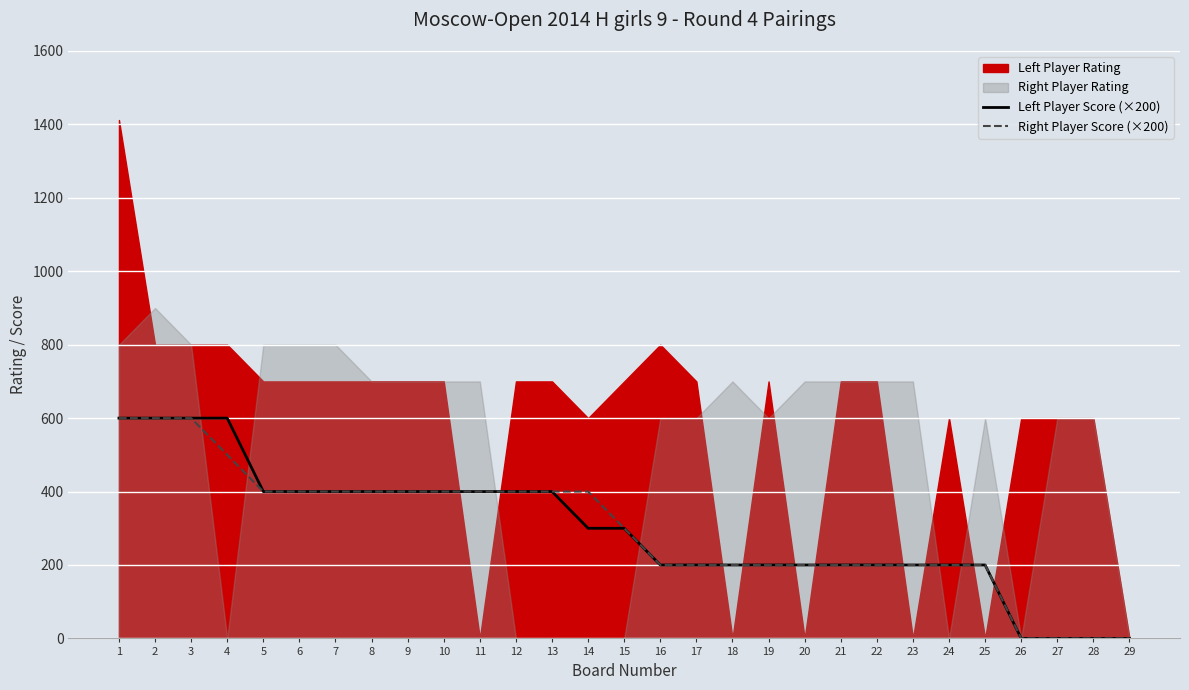

True or false: Left Player Score (×200) and Right Player Score (×200) intersect in this chart.

False